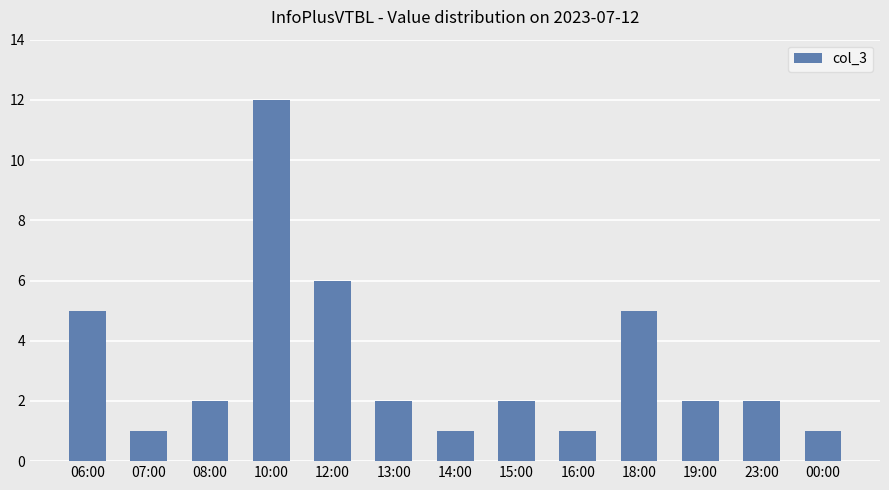

Reading right to left, transcribe all the data shown in this chart.

1	2	2	5	1	2	1	2	6	12	2	1	5